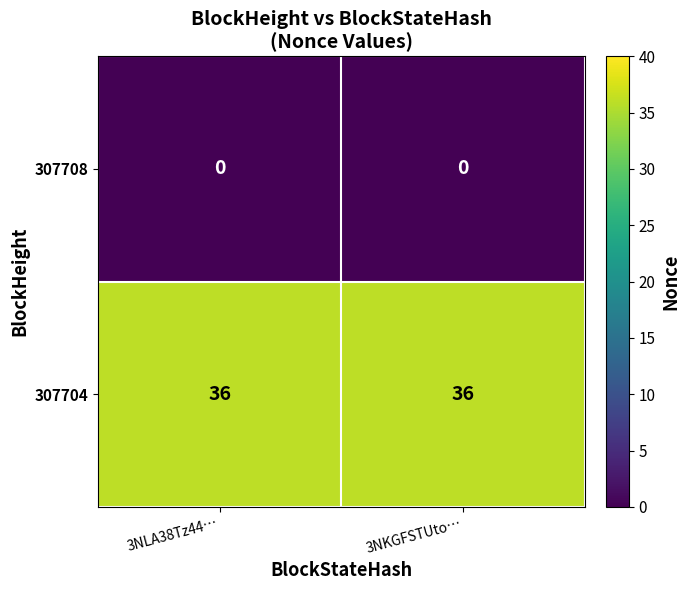

What is the difference between the highest and lowest values at 3NKGFSTUto…?

36